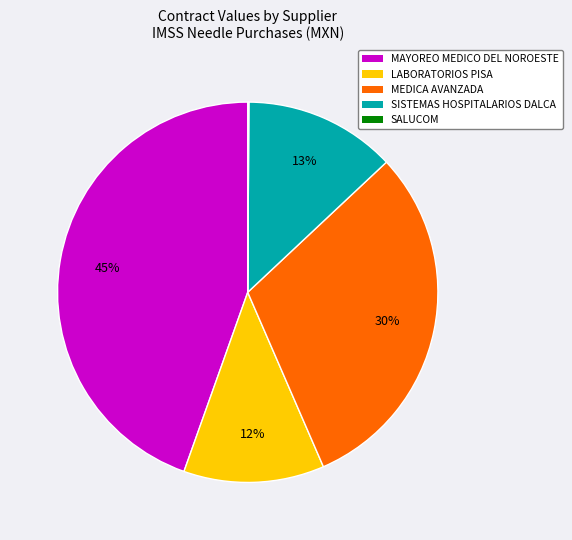

The MEDICA AVANZADA slice represents 30% of the pie. True or false?

True